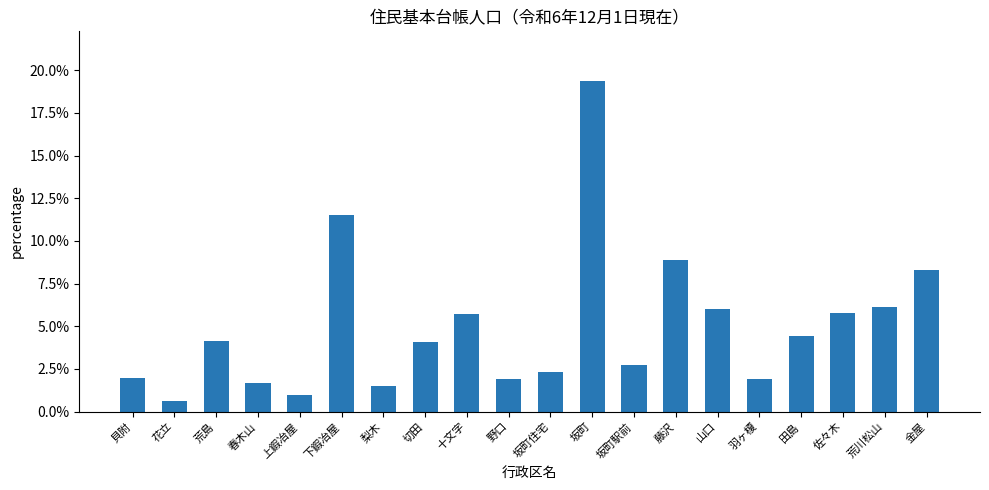

Is it true that the value at 田島 is 4.4?

True